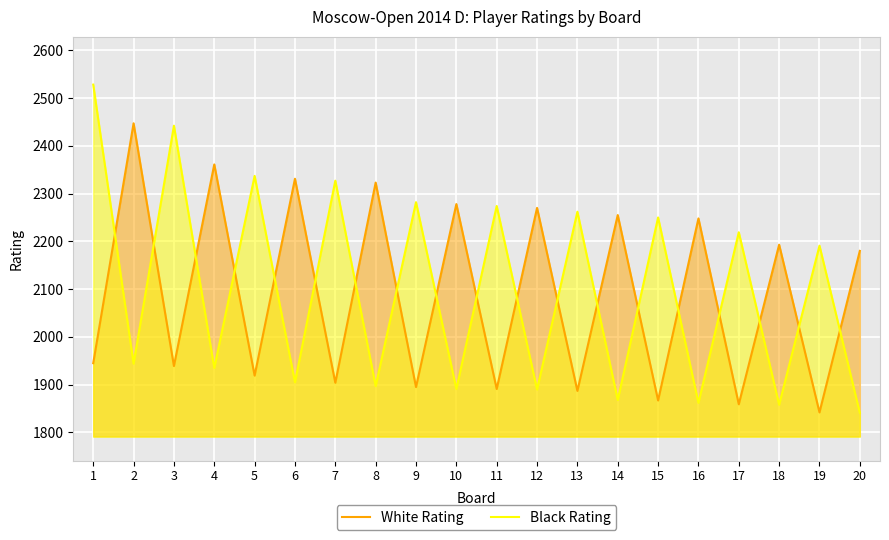

The value of Black Rating at 10 is 3193. True or false?

False